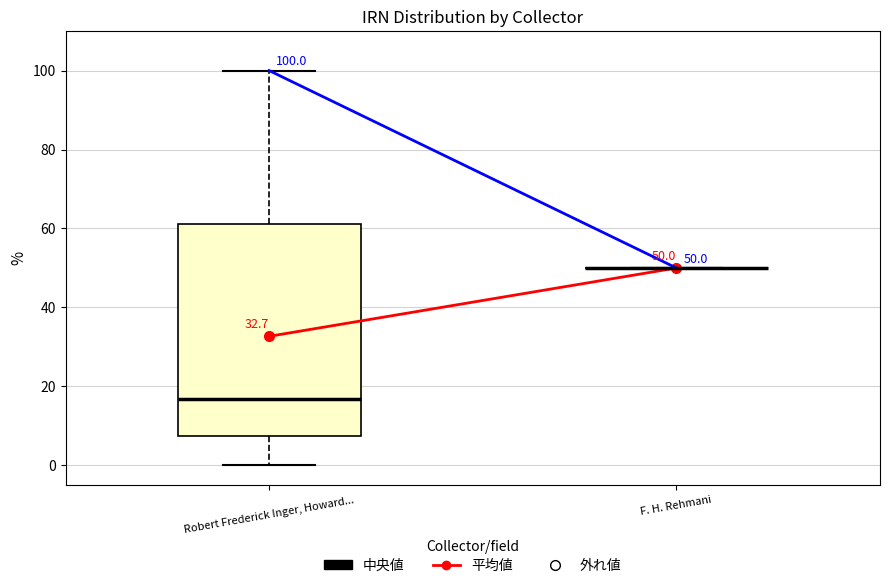

Which box is the tallest, from its lower edge to its upper edge?

Robert Frederick Inger, Howard...